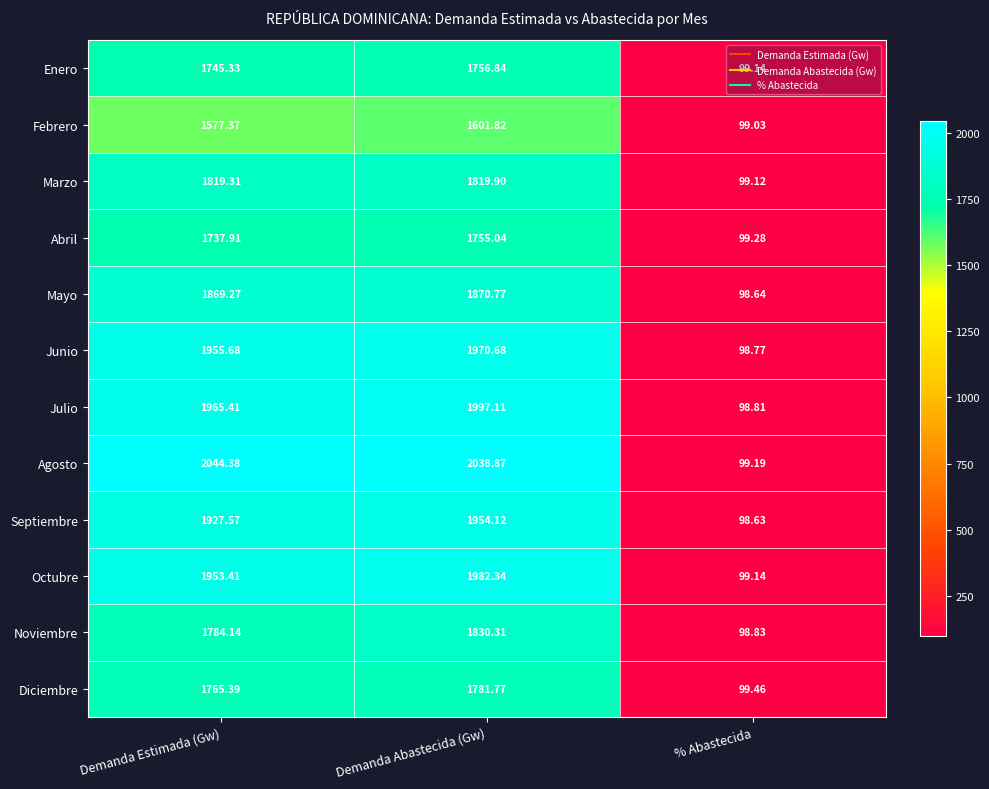

At which label does Abril first exceed 1737?

Demanda Estimada (Gw)